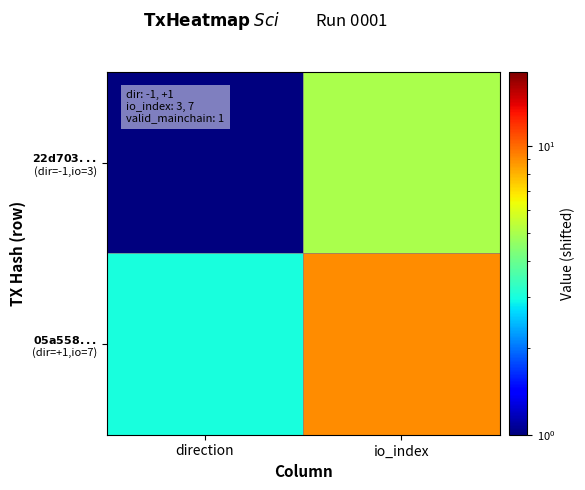

List the series in order of their overall mean, highest first.

$\bf{05a558...}$ (dir=+1,io=7), $\bf{22d703...}$ (dir=-1,io=3)